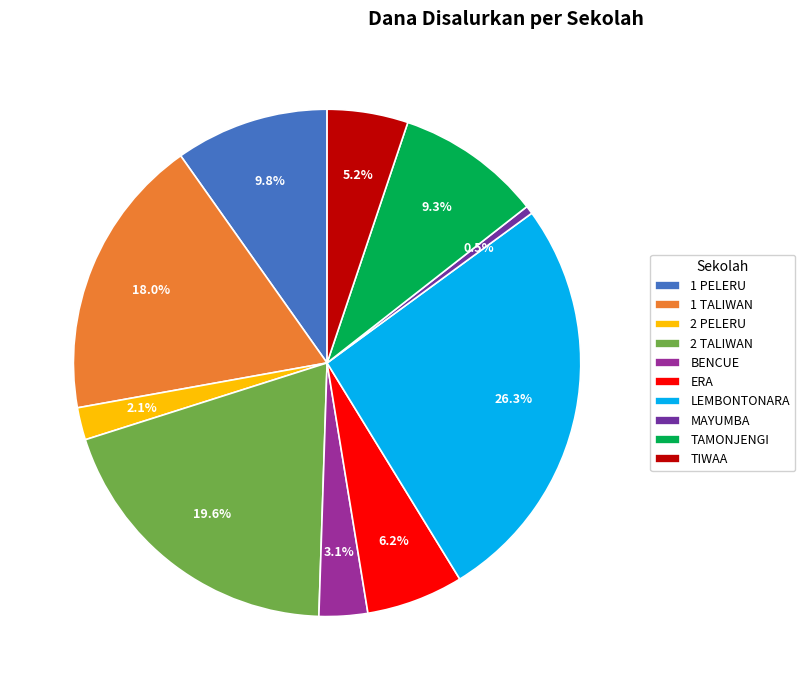

Is there a majority slice in this chart?

No